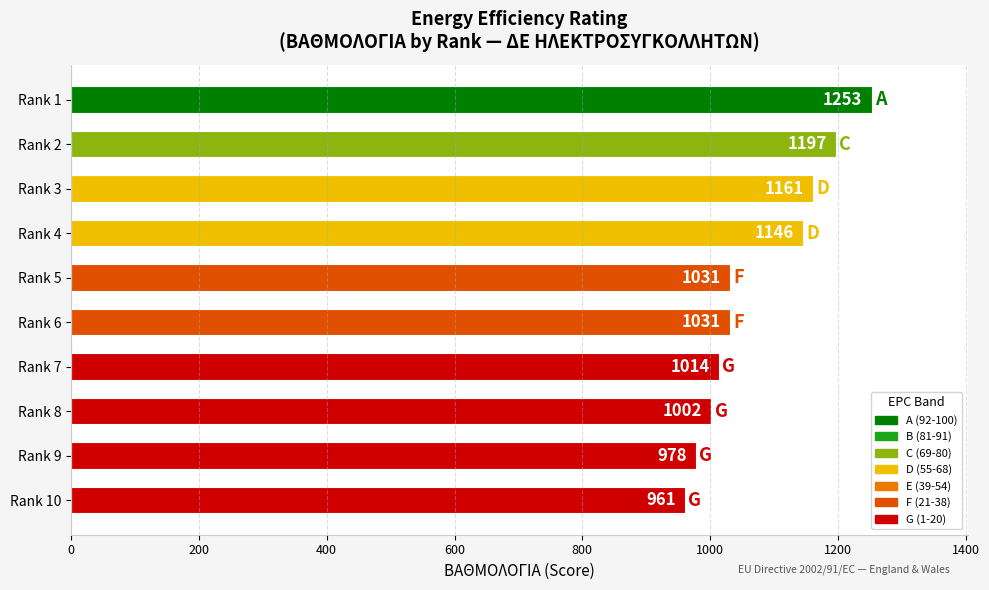

What is the value of the 9th bar from the top?

978